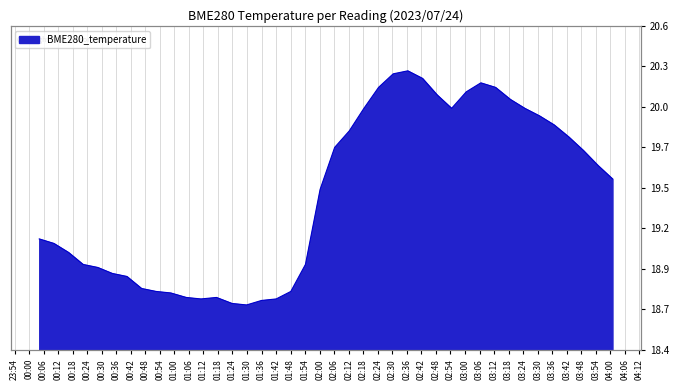

At which label is the value closest to 19?

2023/07/24 00:16:17